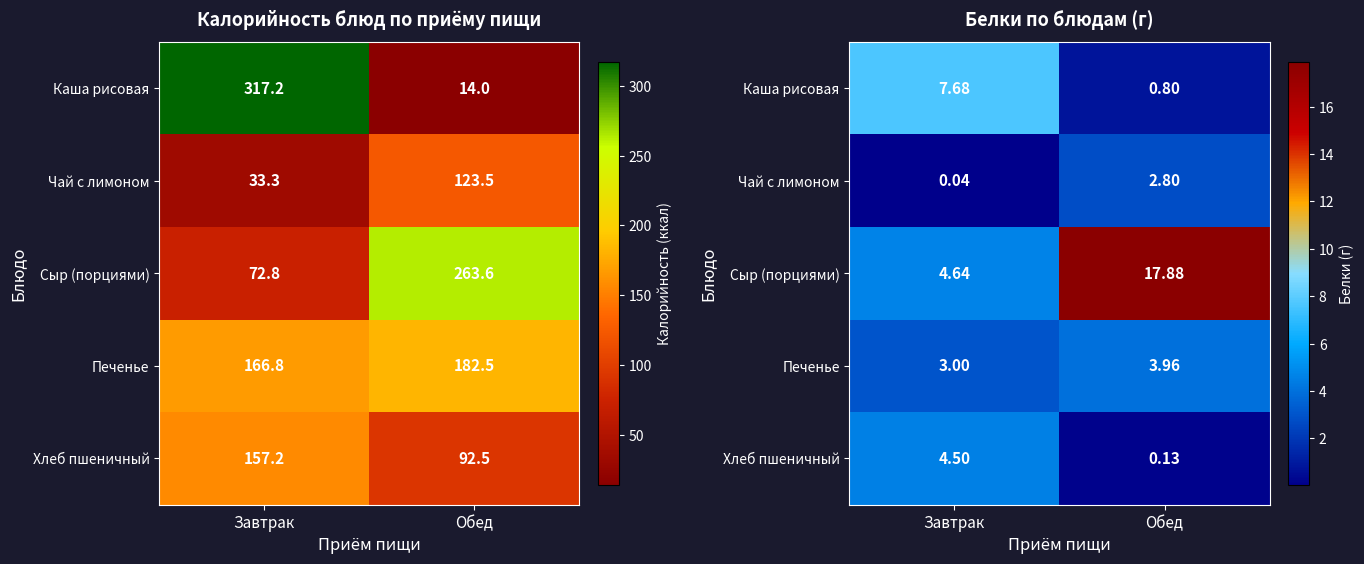

What is the lowest value of the Каша рисовая series?

0.8